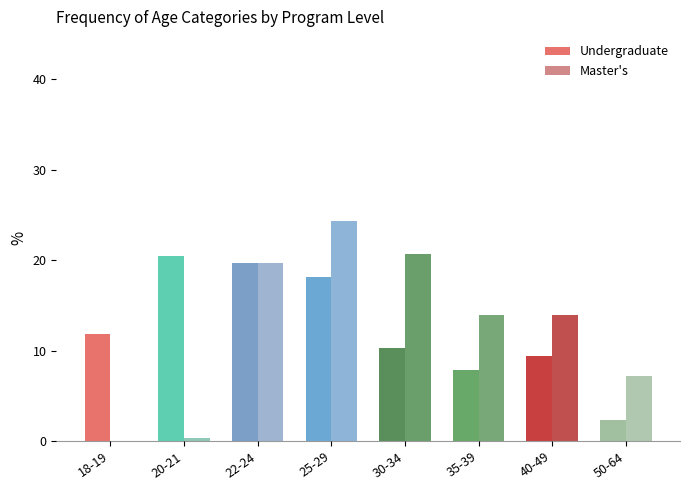

Reading left to right, list all the values displayed in this chart.

Undergraduate: 11.8	20.5	19.7	18.1	10.2	7.9	9.4	2.4
Master's: 0.0	0.4	19.6	24.3	20.7	13.9	13.9	7.1